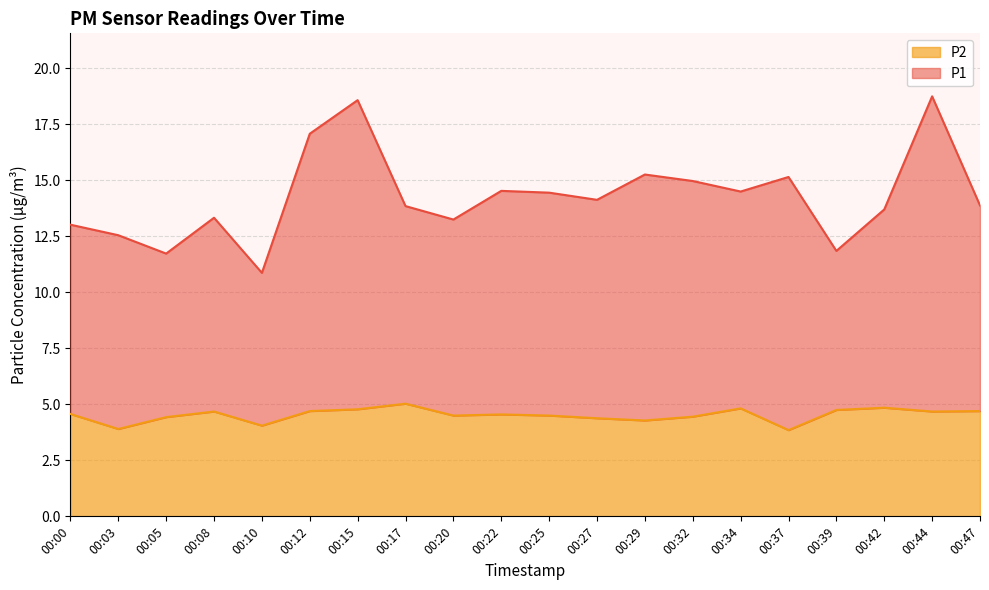

At how many categories does at least one series exceed 15?

5